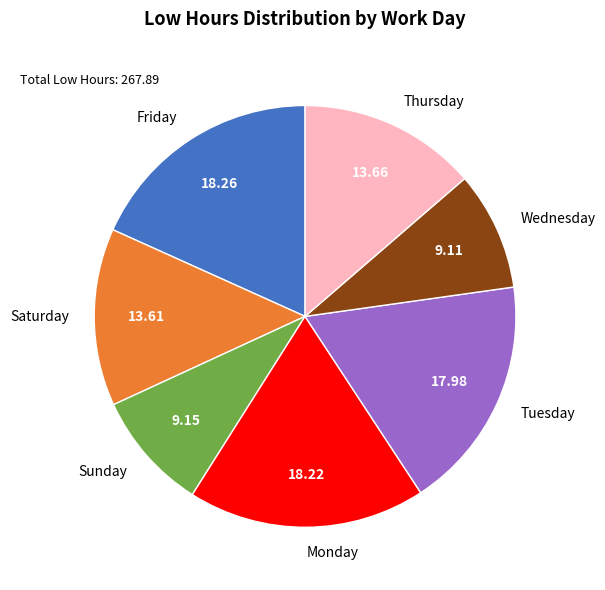

Combined, do Tuesday and Thursday account for over 50%?

No